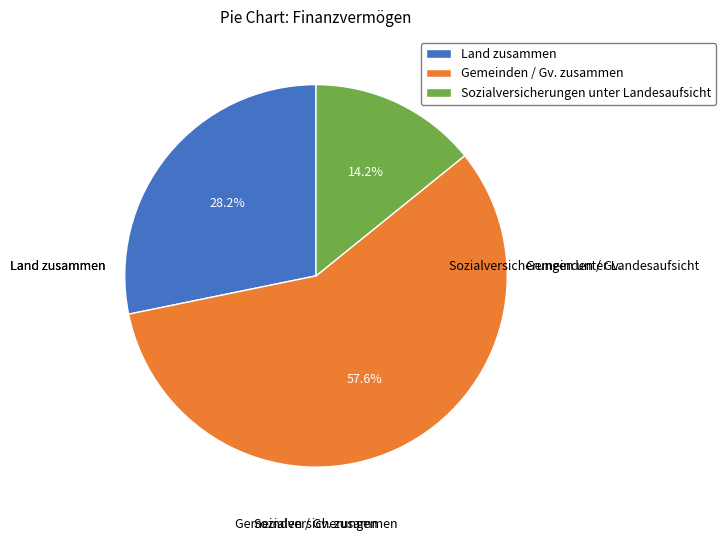

Which slice is the largest?

Gemeinden / Gv. zusammen